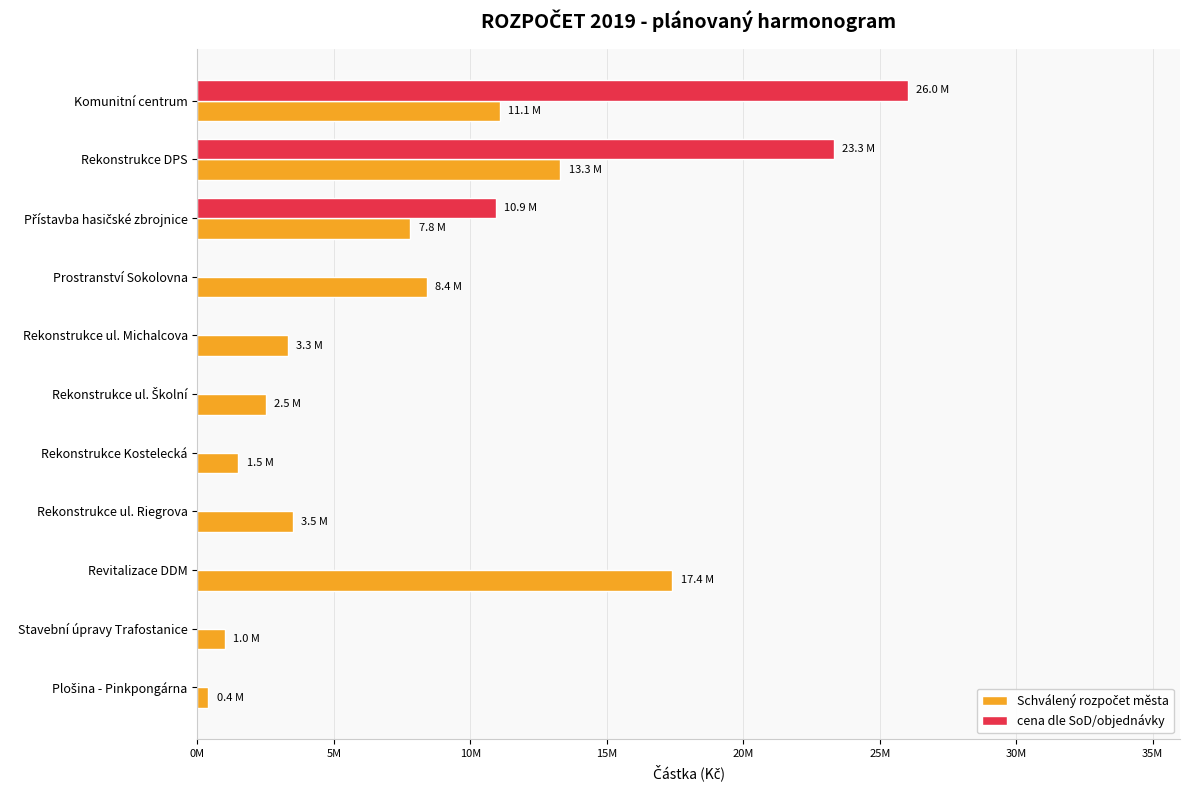

How many bars are there in total?

22